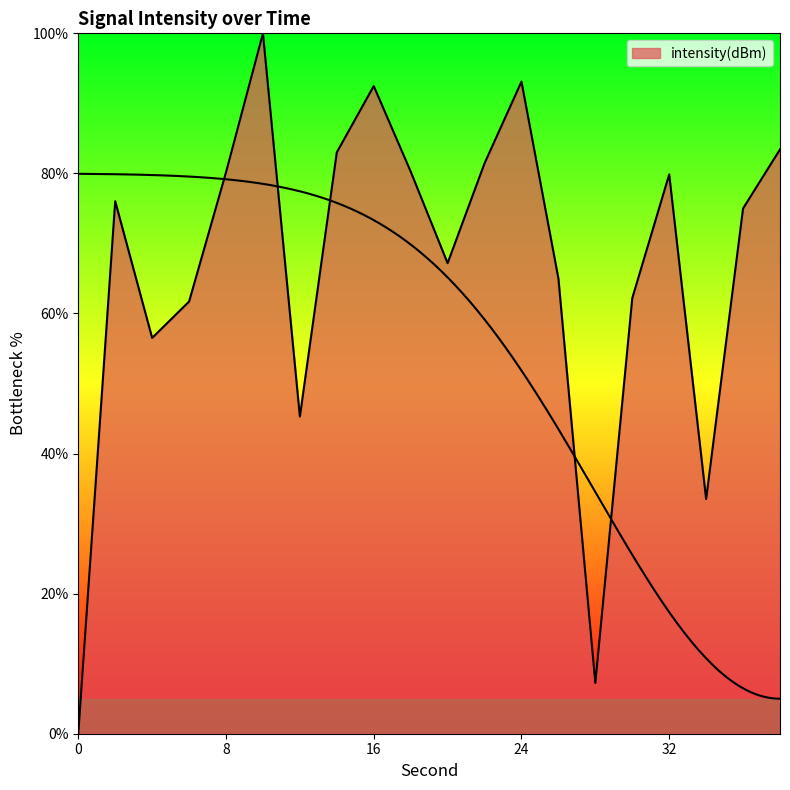

How many points are higher than both their immediate neighbors (excluding endpoints)?

5